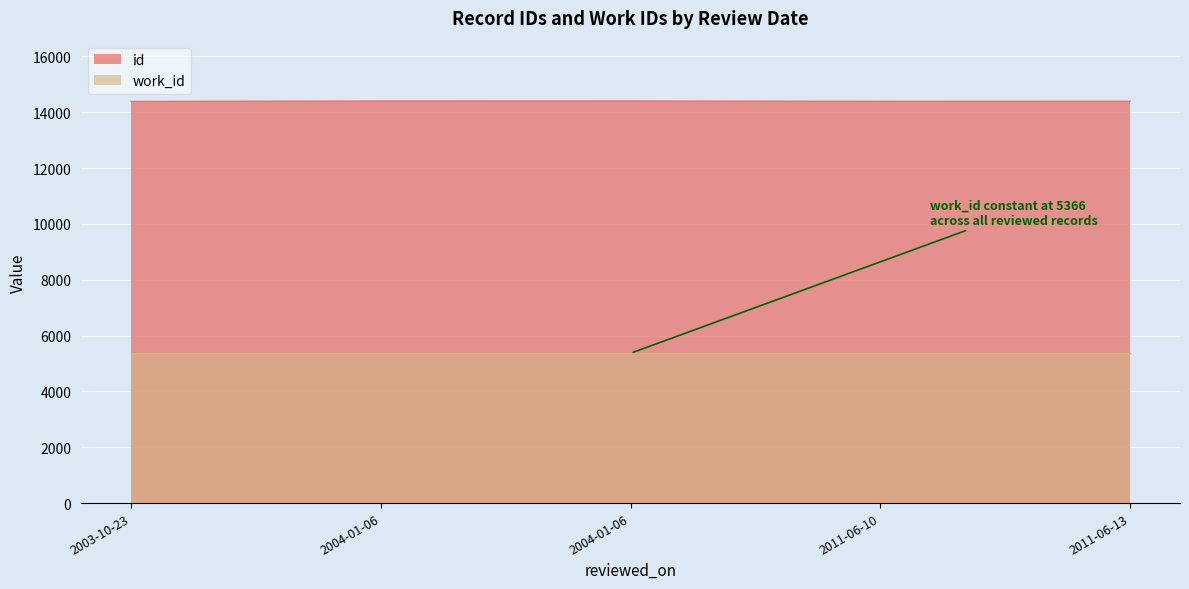

What is the value of the 4th point from the left?

14389